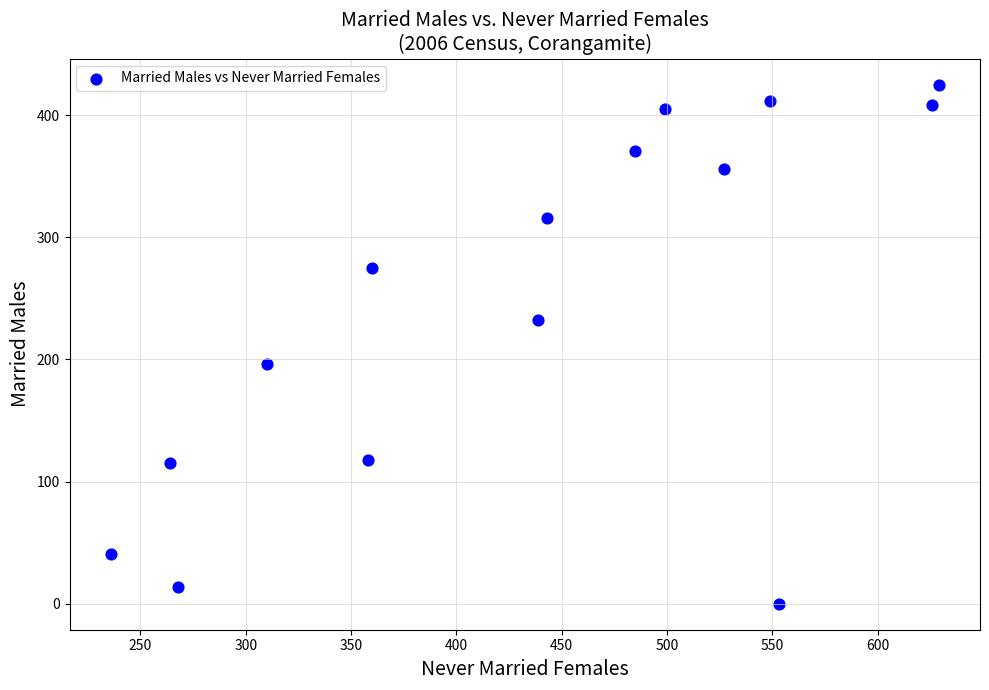

What is the range of X values (max minus min)?

393